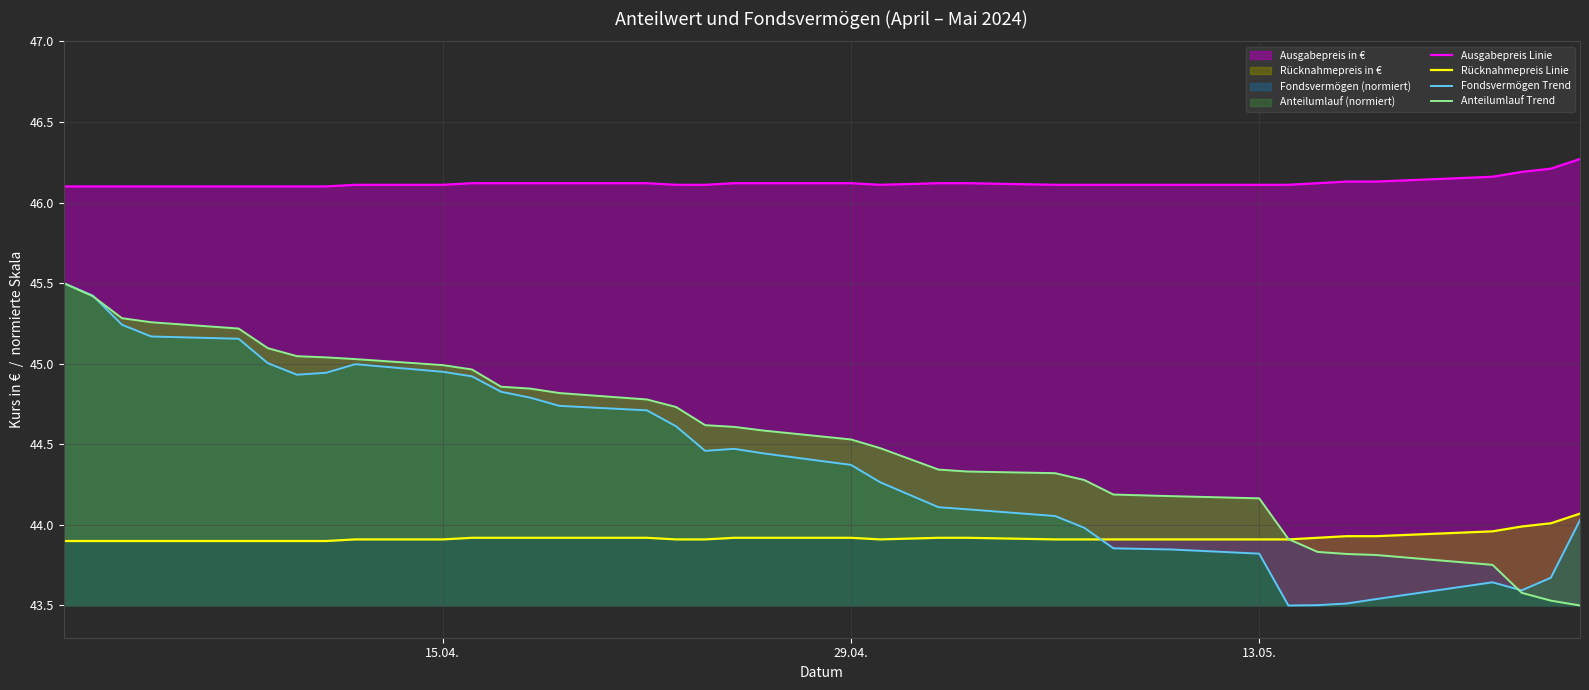

List the series in order of their peak value, lowest first.

Rücknahmepreis Linie, Fondsvermögen Trend, Anteilumlauf Trend, Ausgabepreis Linie